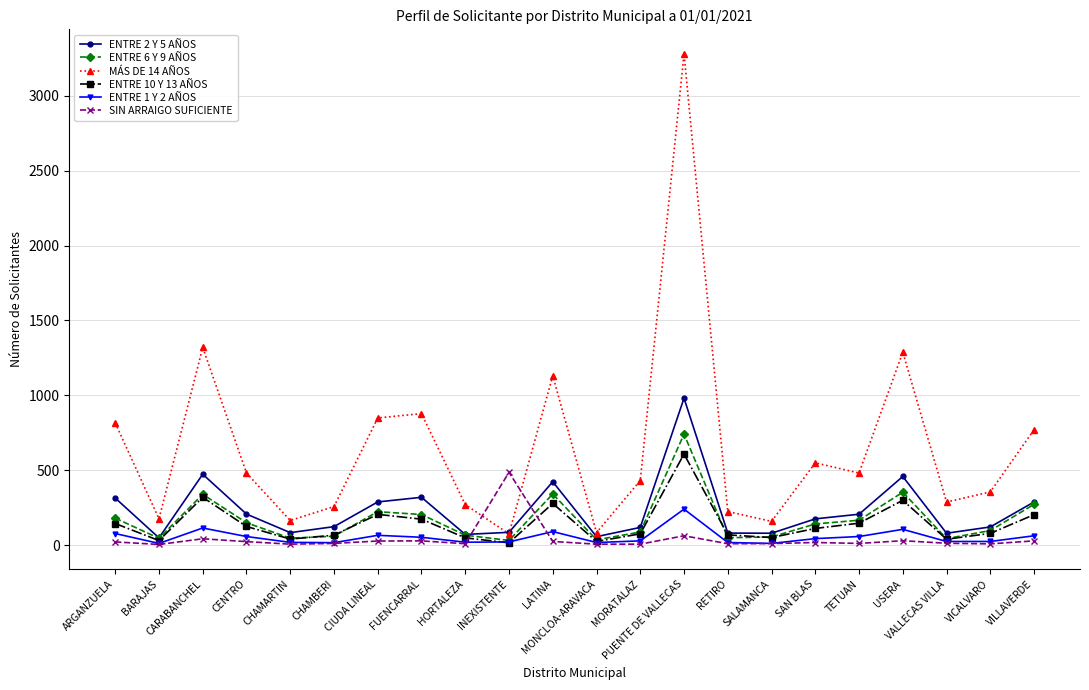

What is the lowest value of the SIN ARRAIGO SUFICIENTE series?

4